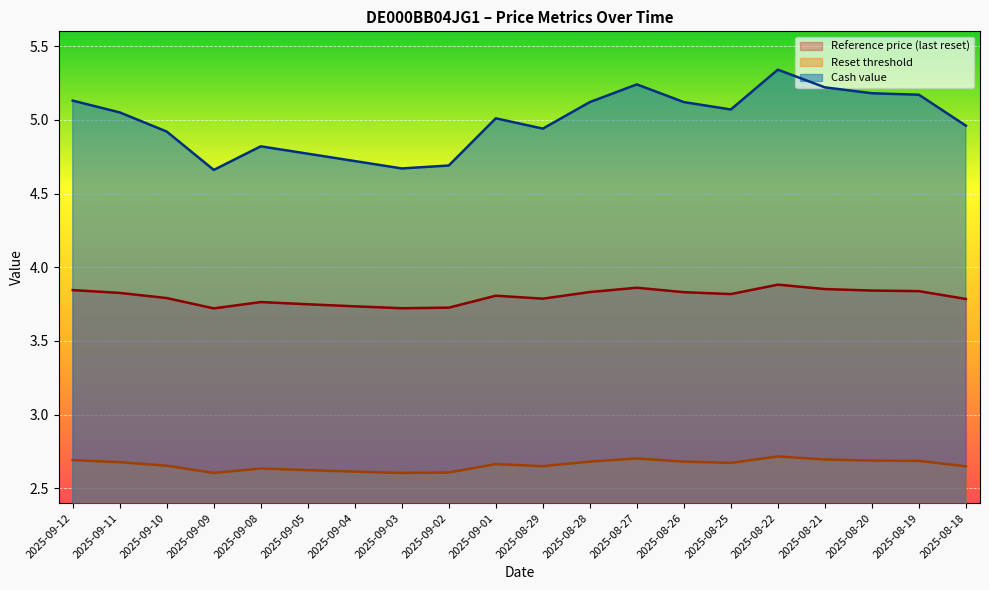

What is the label of the 10th point from the right?

2025-08-29